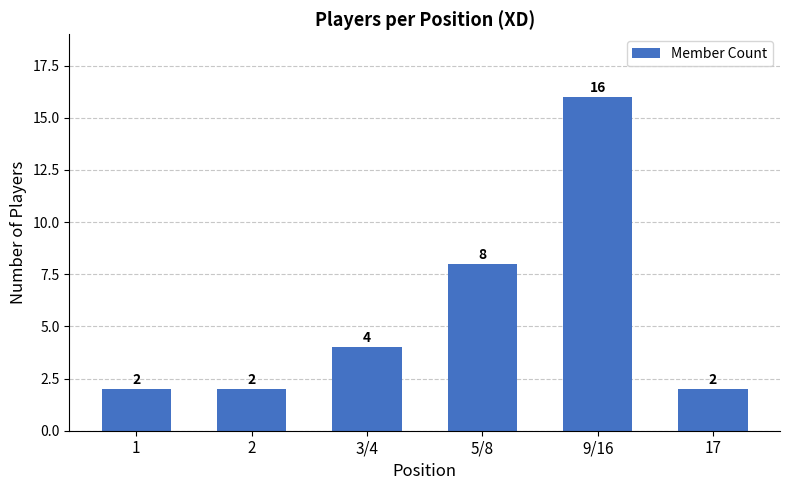

Between 9/16 and 3/4, which is larger?

9/16